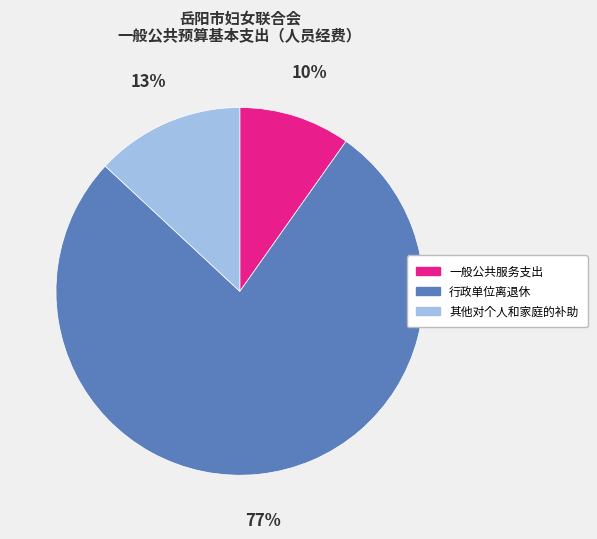

How many slices are in this pie chart?

3